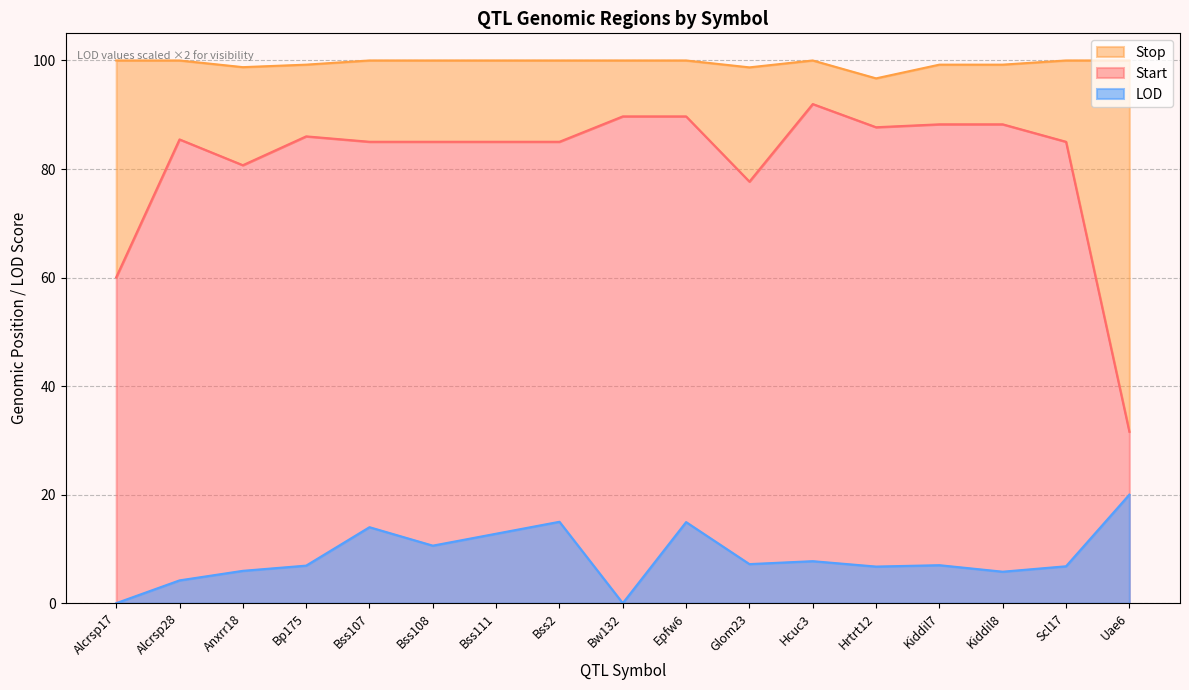

True or false: LOD has a value of 6.8 at Scl17.

True